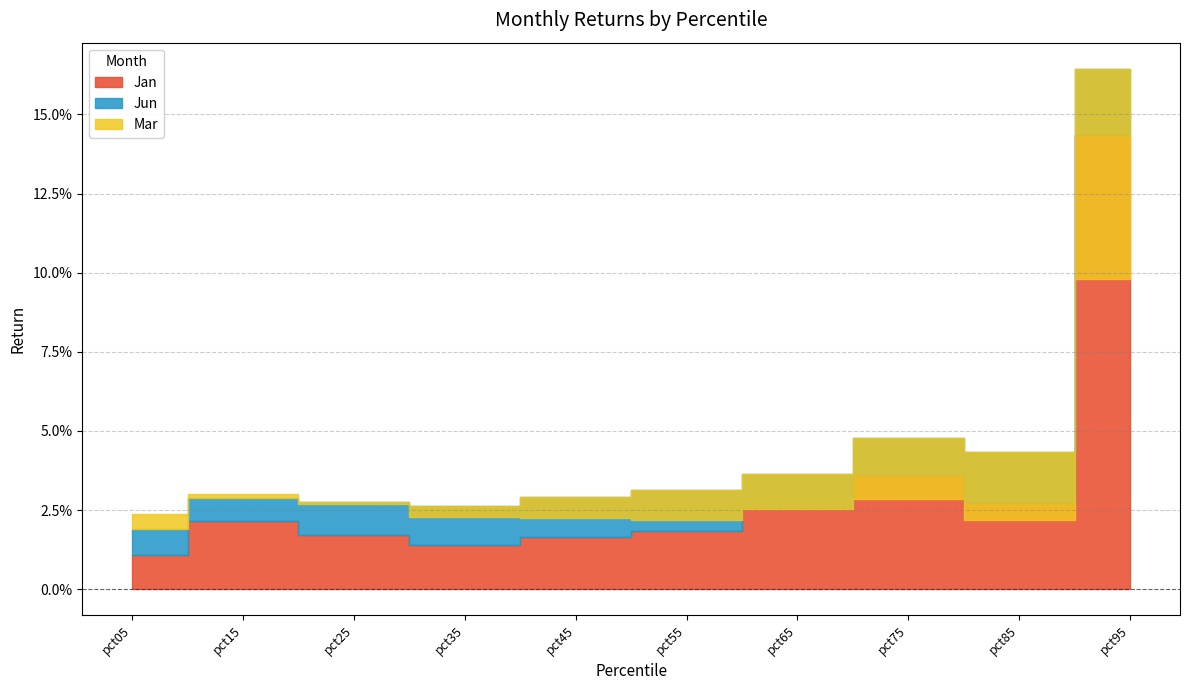

Where is Mar nearest to the value 0?

pct25